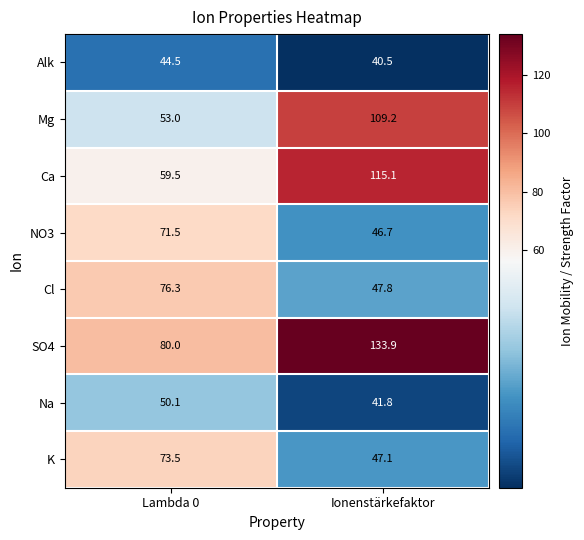

What is the difference between the maximum and minimum values in the Na series?

8.3